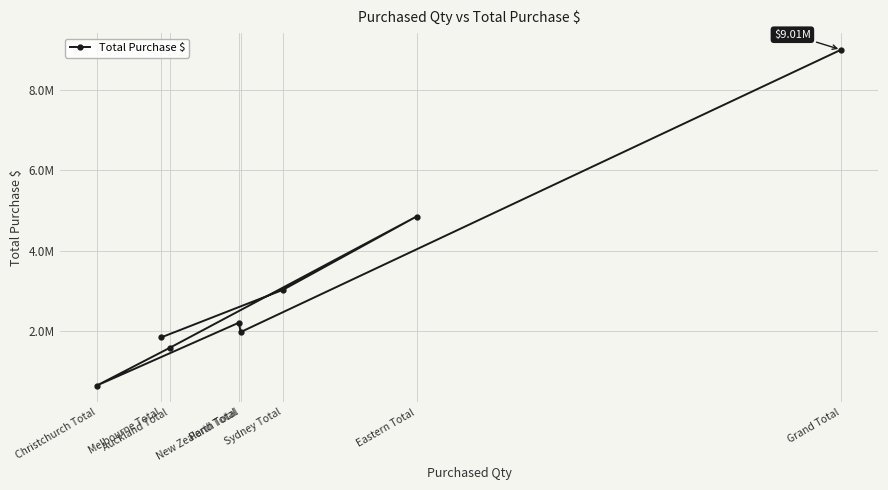

Approximately how many times larger is the value at Eastern Total compared to Perth Total?

2.5